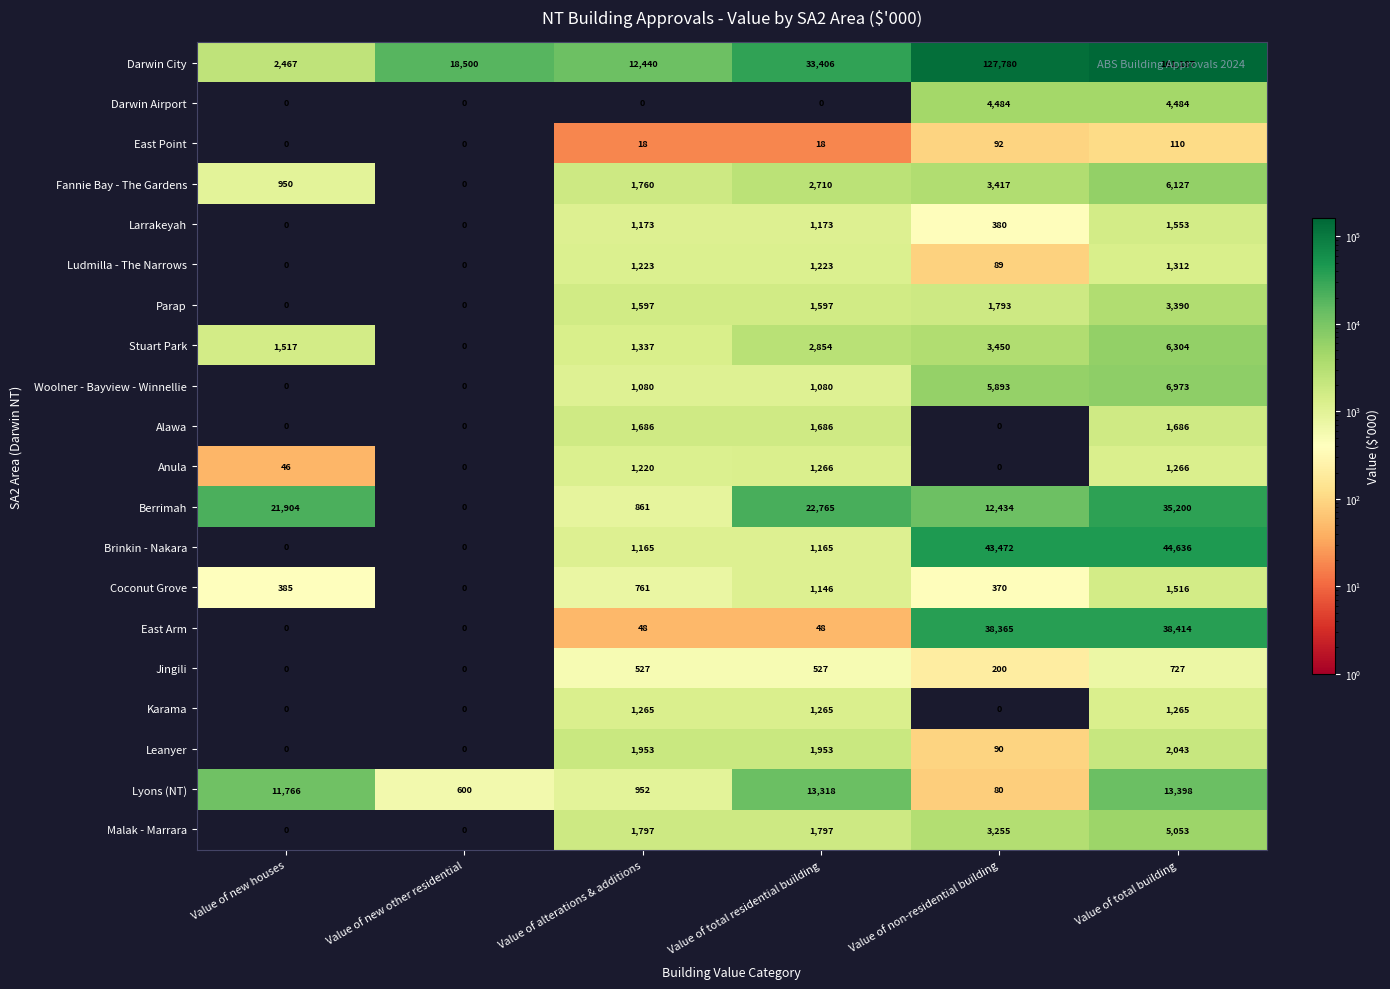

What is the difference between the highest and lowest values at Value of non-residential building?

127780